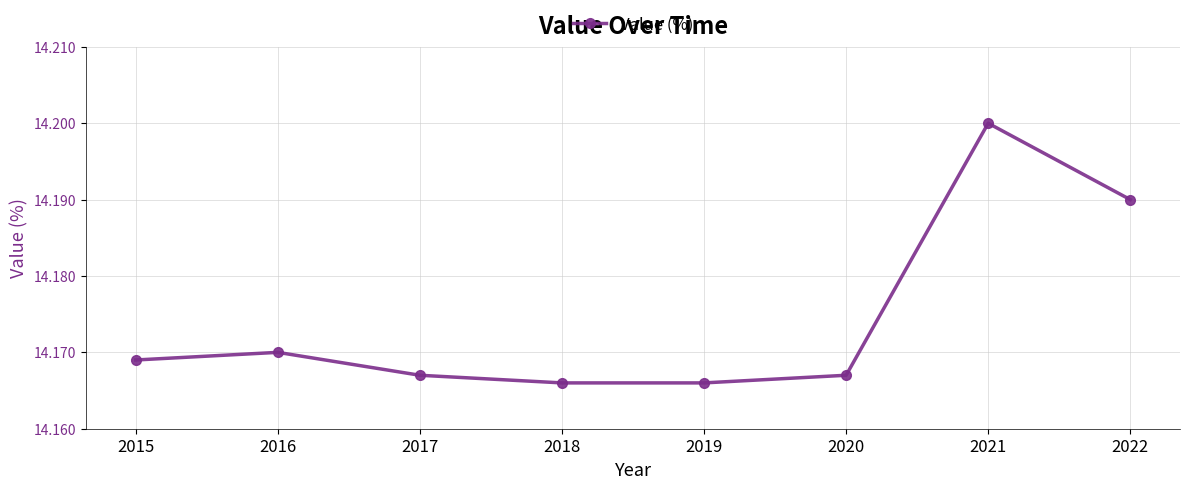

Approximately how many times larger is the value at 2016 compared to 2015?

1.0